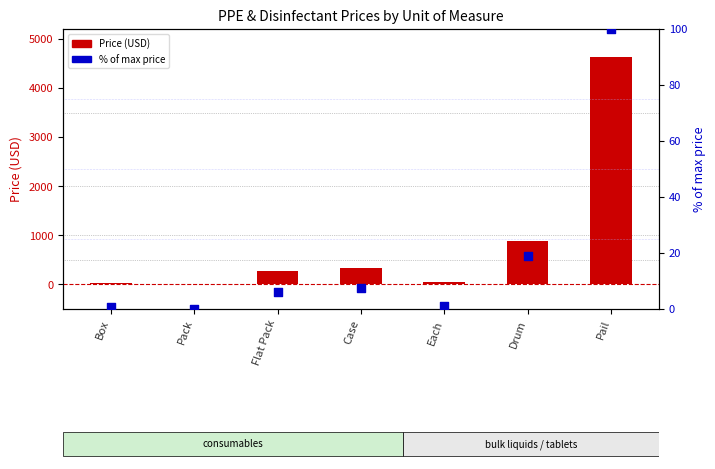

What are all the series names shown in the legend?

Price (USD), % of max price